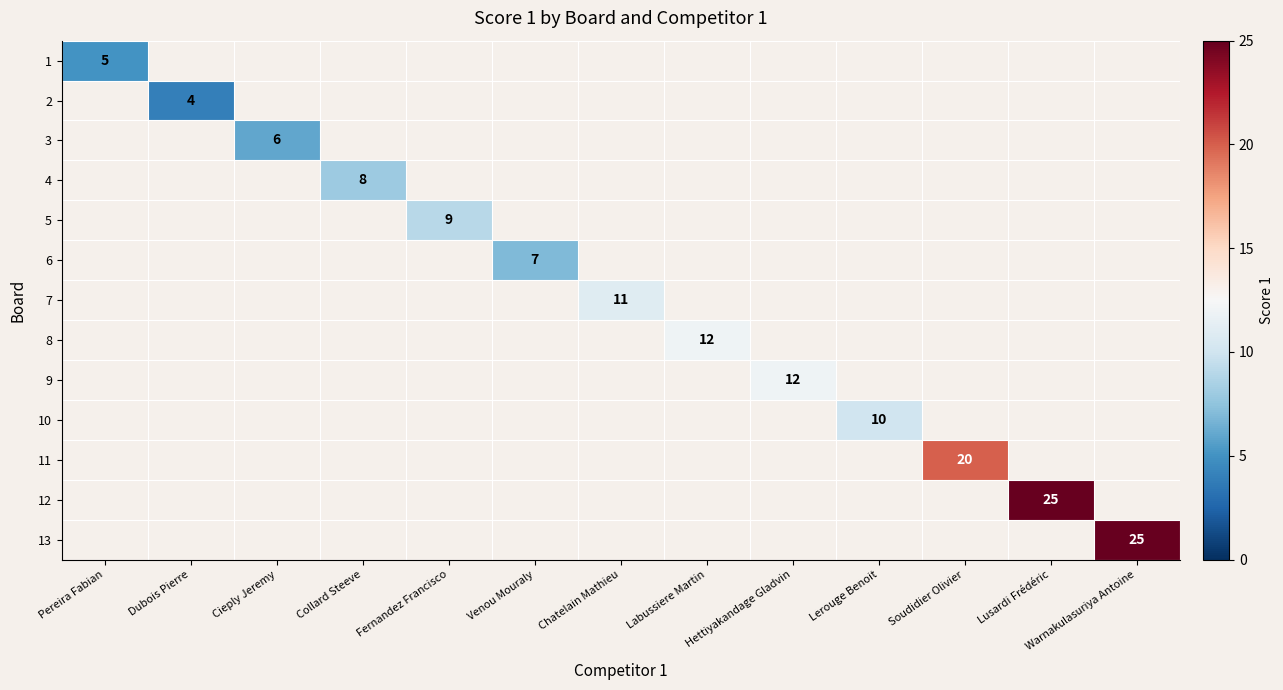

Is the value of 4 at Collard Steeve greater than the value of 12 at Lusardi Frédéric?

No